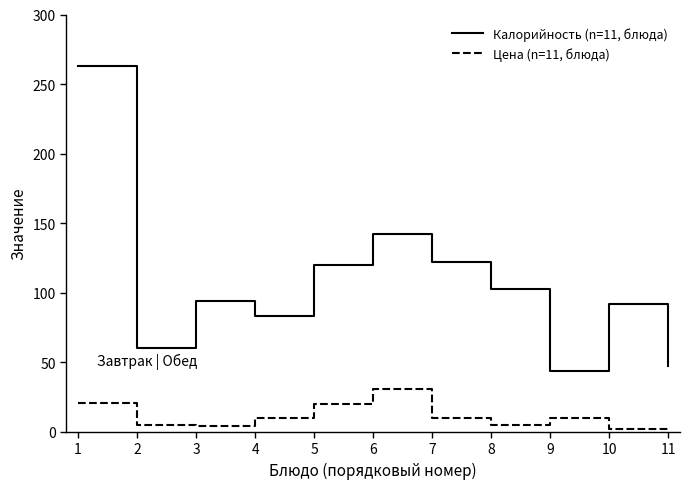

Is the value of Калорийность (n=11, блюда) at 9 greater than the value of Цена (n=11, блюда) at 7?

Yes